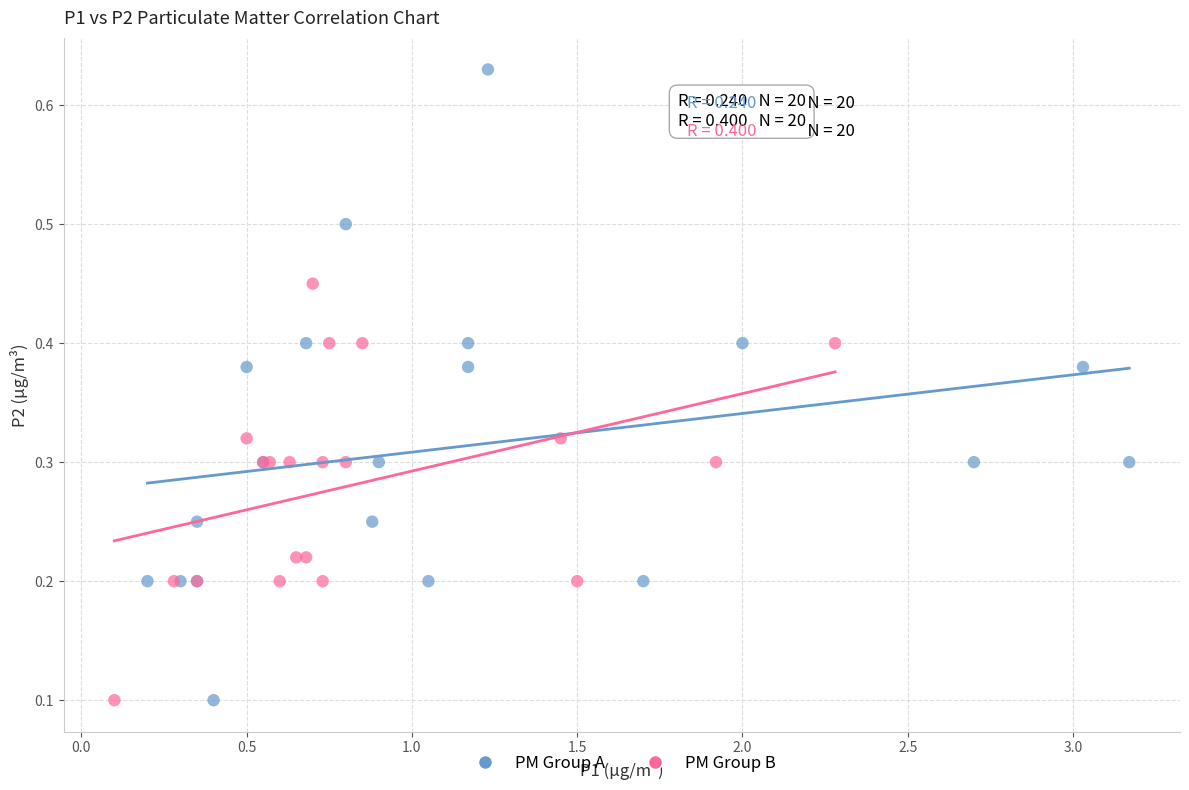

Which series has the widest spread of Y values?

PM Group A